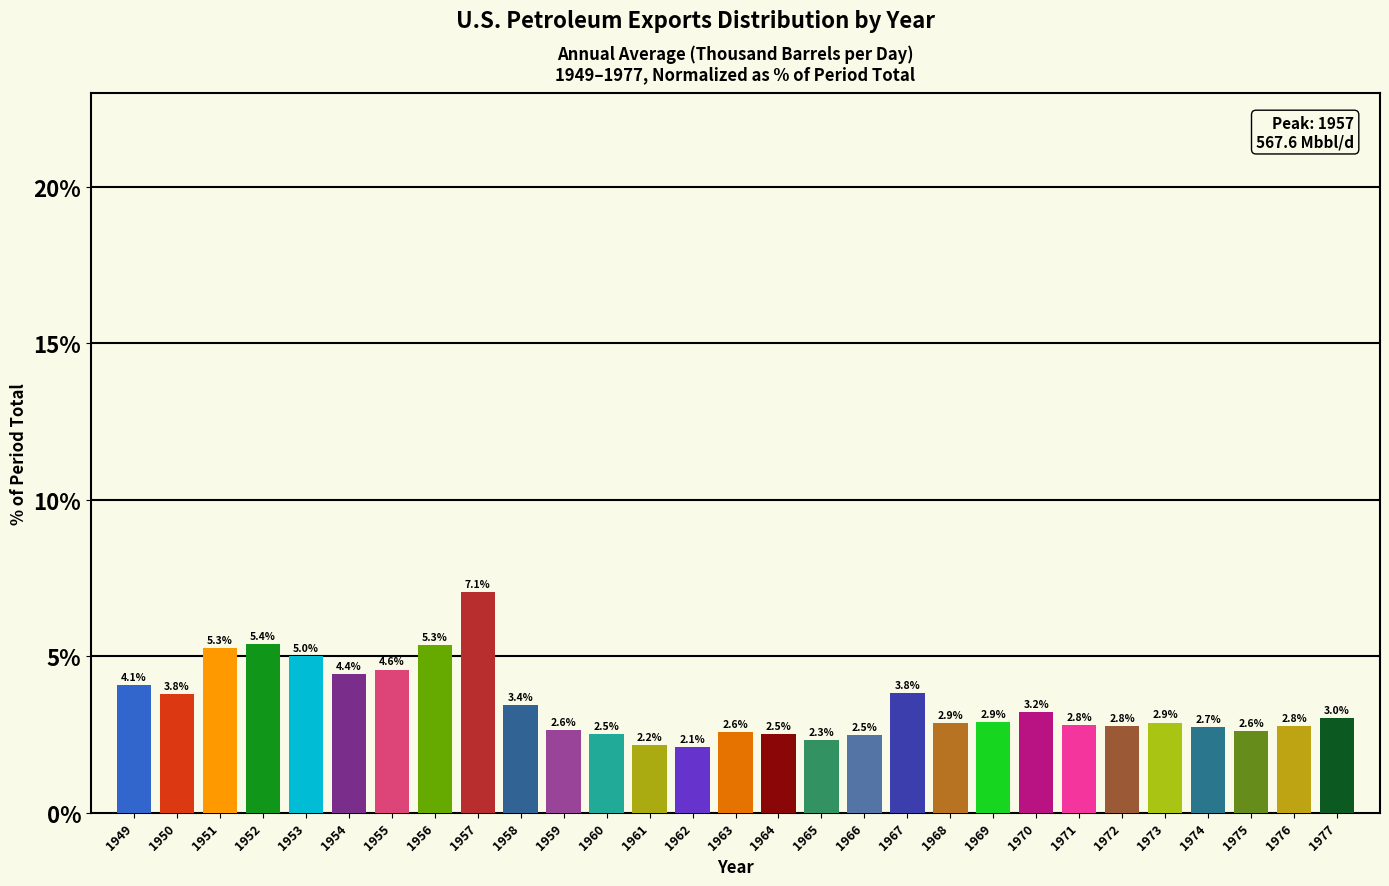

Reading left to right, transcribe all the data shown in this chart.

4.1	3.8	5.3	5.4	5.0	4.4	4.6	5.3	7.1	3.4	2.6	2.5	2.2	2.1	2.6	2.5	2.3	2.5	3.8	2.9	2.9	3.2	2.8	2.8	2.9	2.7	2.6	2.8	3.0